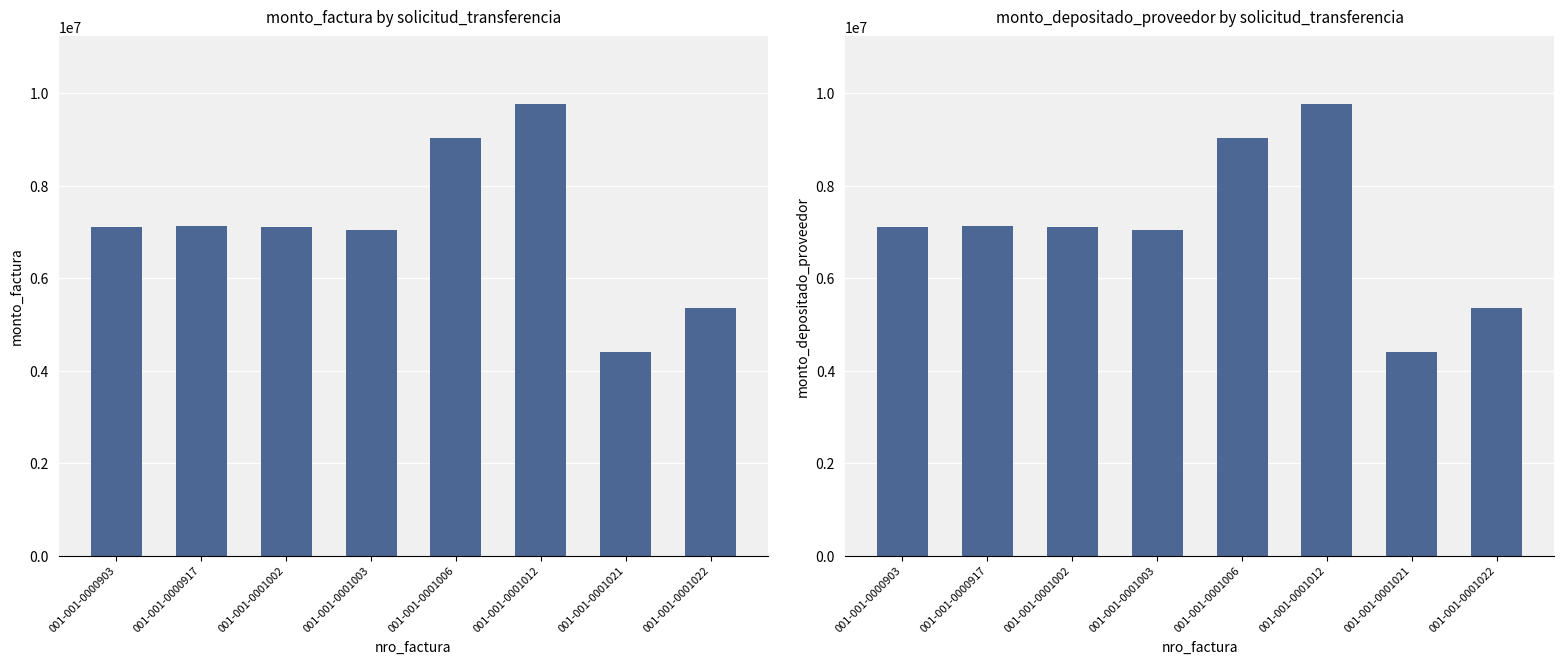

What is the average value of the monto_factura series?

7122375